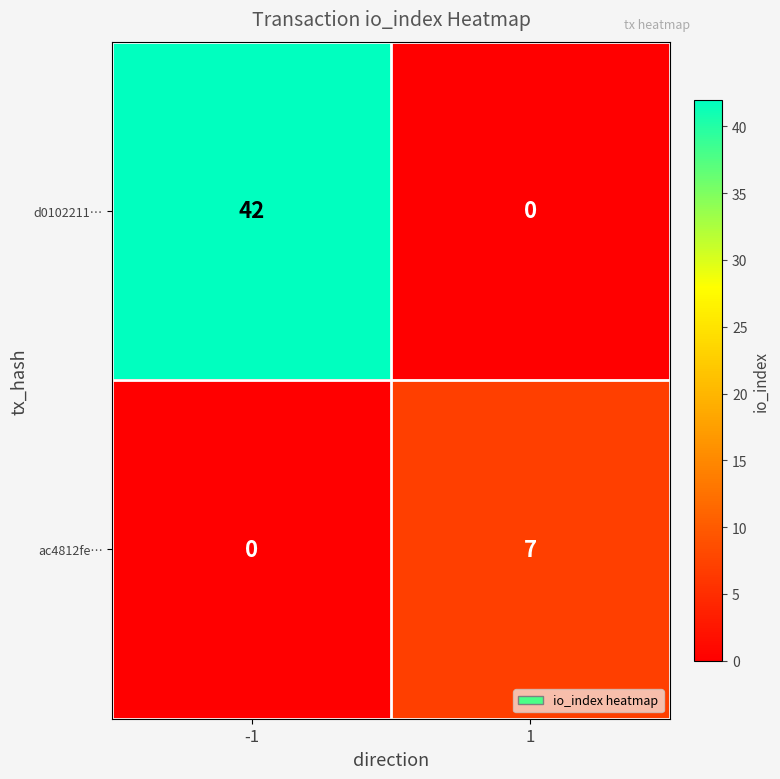

What is the total value across all series at 1?

7